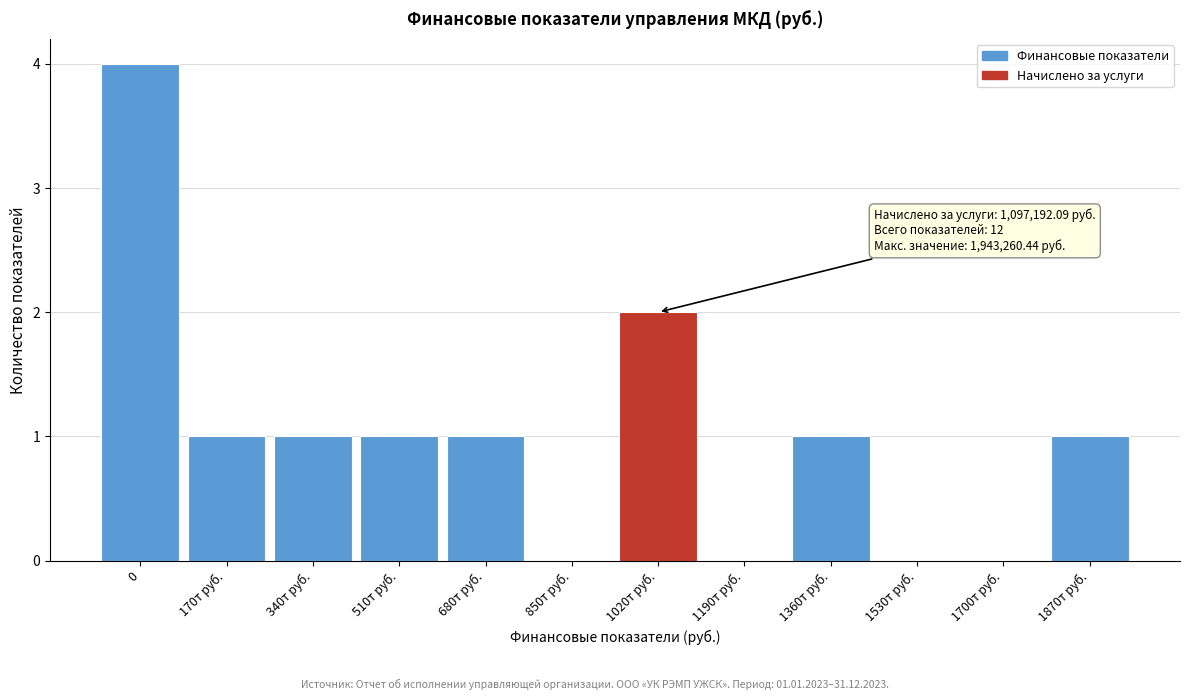

Reading right to left, what are all the values shown in this chart?

1870т руб.=1	1700т руб.=0	1530т руб.=0	1360т руб.=1	1190т руб.=0	1020т руб.=2	850т руб.=0	680т руб.=1	510т руб.=1	340т руб.=1	170т руб.=1	0=4